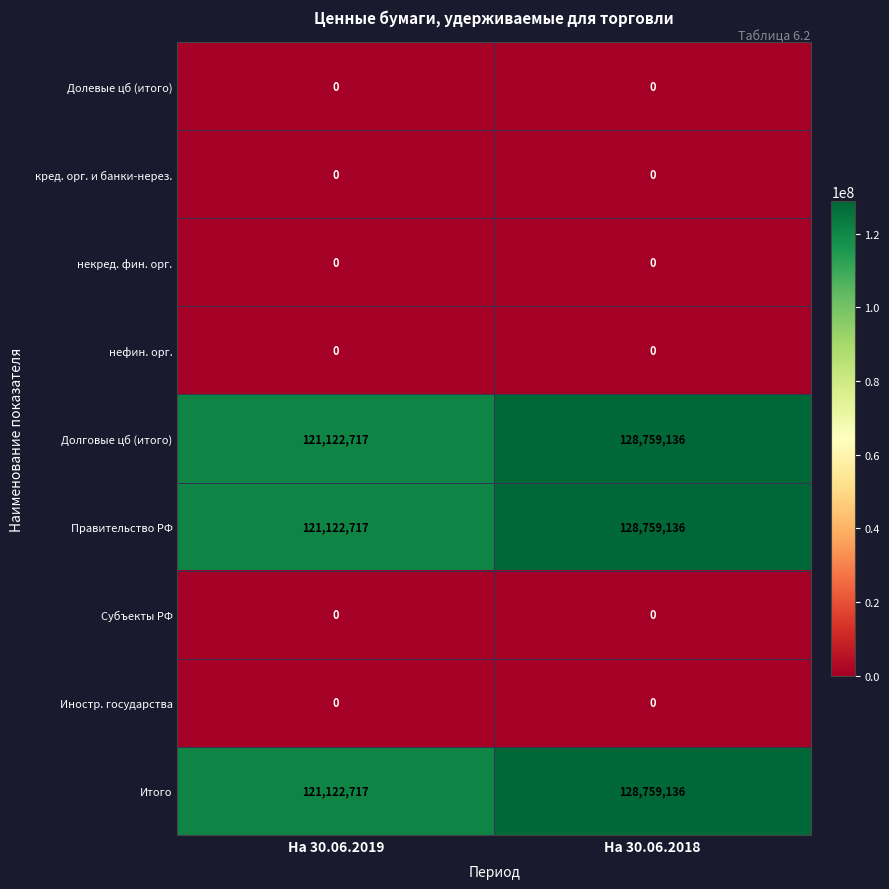

What is the sum of all Долговые цб (итого) values?

249881853